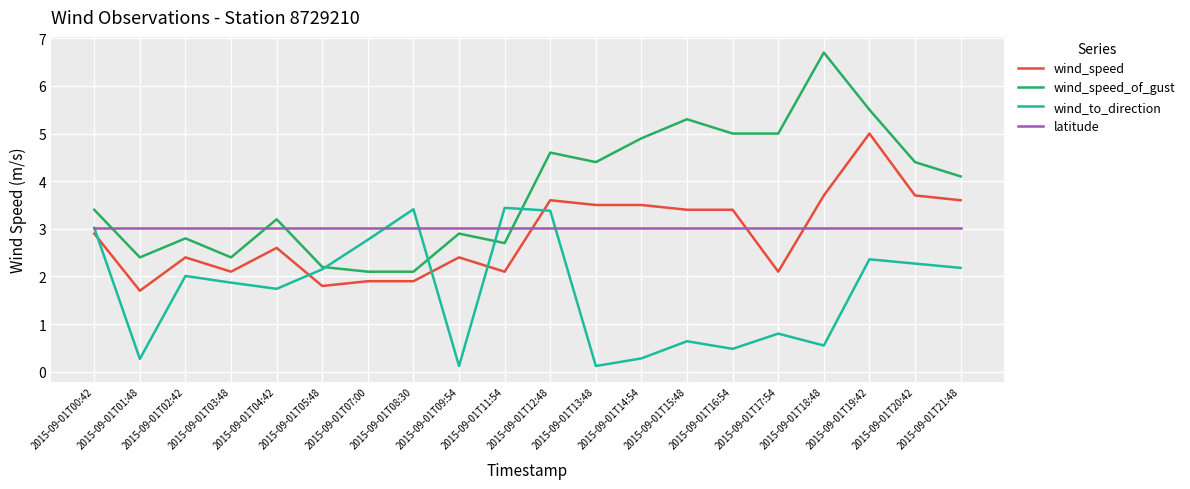

The latitude series shows 4.3 at 2015-09-01T08:30. True or false?

False